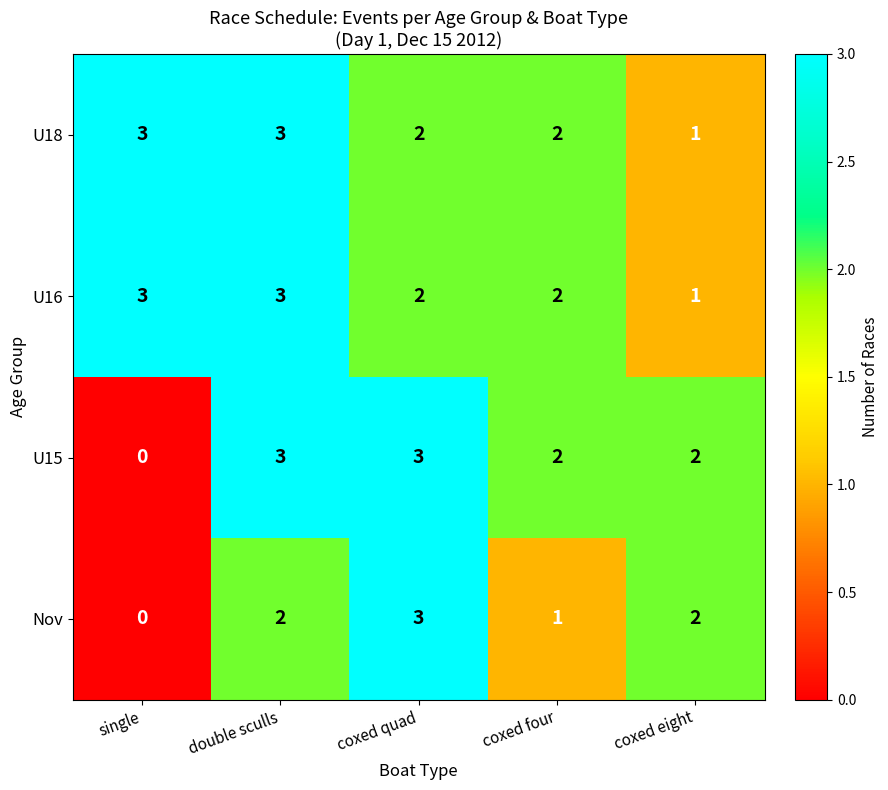

How many distinct data groups are displayed?

4